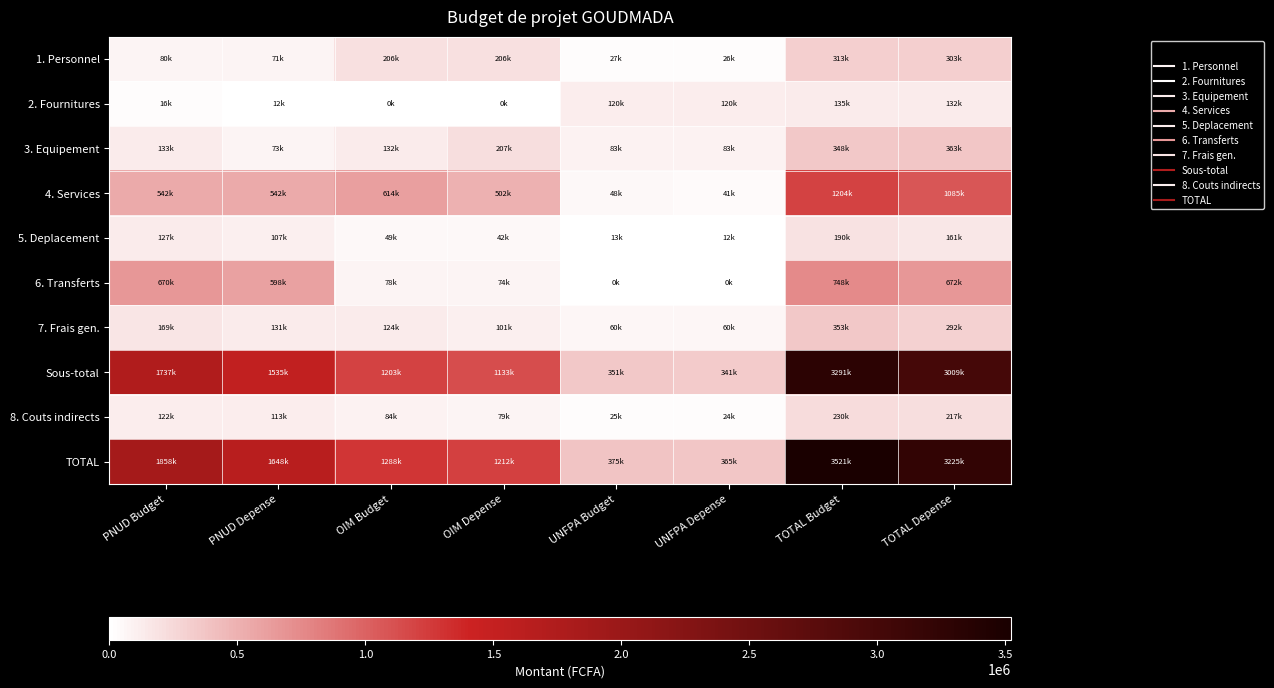

Which has a higher value, UNFPA Budget or PNUD Budget?

PNUD Budget